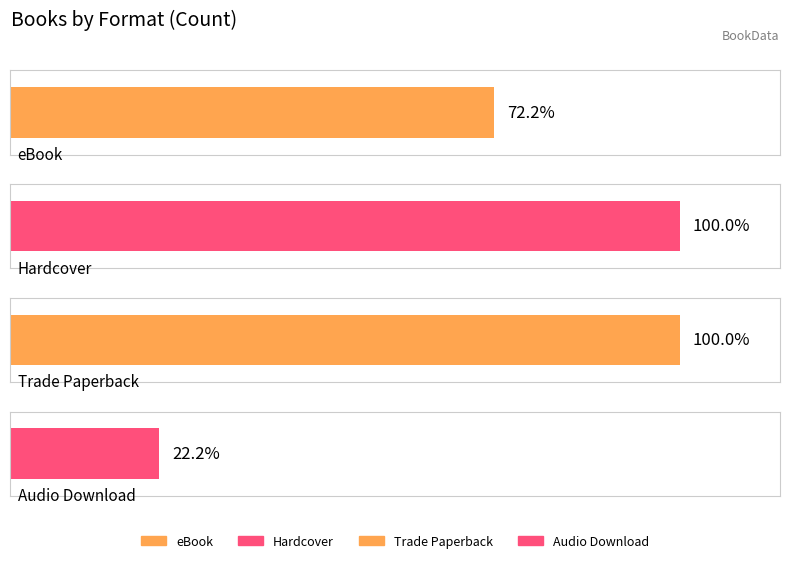

Reading right to left, extract all data points from this chart.

Audio Download=4	Trade Paperback=18	Hardcover=18	eBook=13